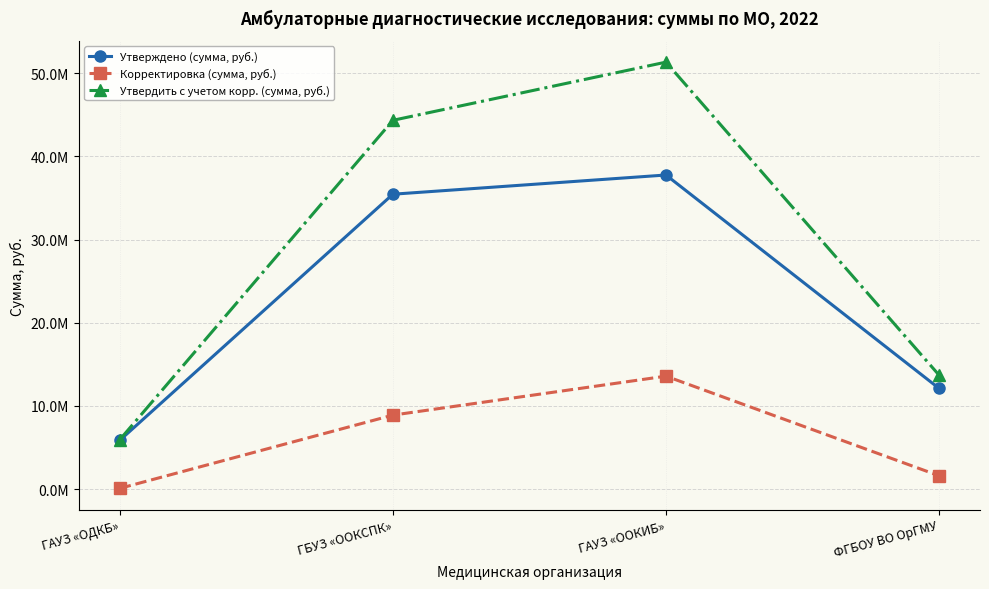

What position from the right is ГБУЗ «ООКСПК»?

3